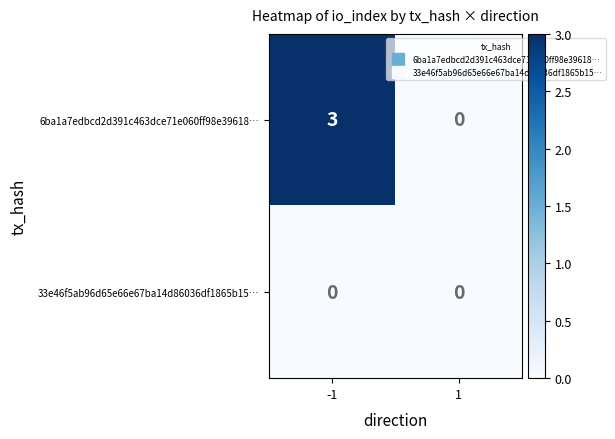

Reading left to right, what are all the values shown in this chart?

6ba1a7edbcd2d391c463dce71e060ff98e39618…: 3	0
33e46f5ab96d65e66e67ba14d86036df1865b15…: 0	0